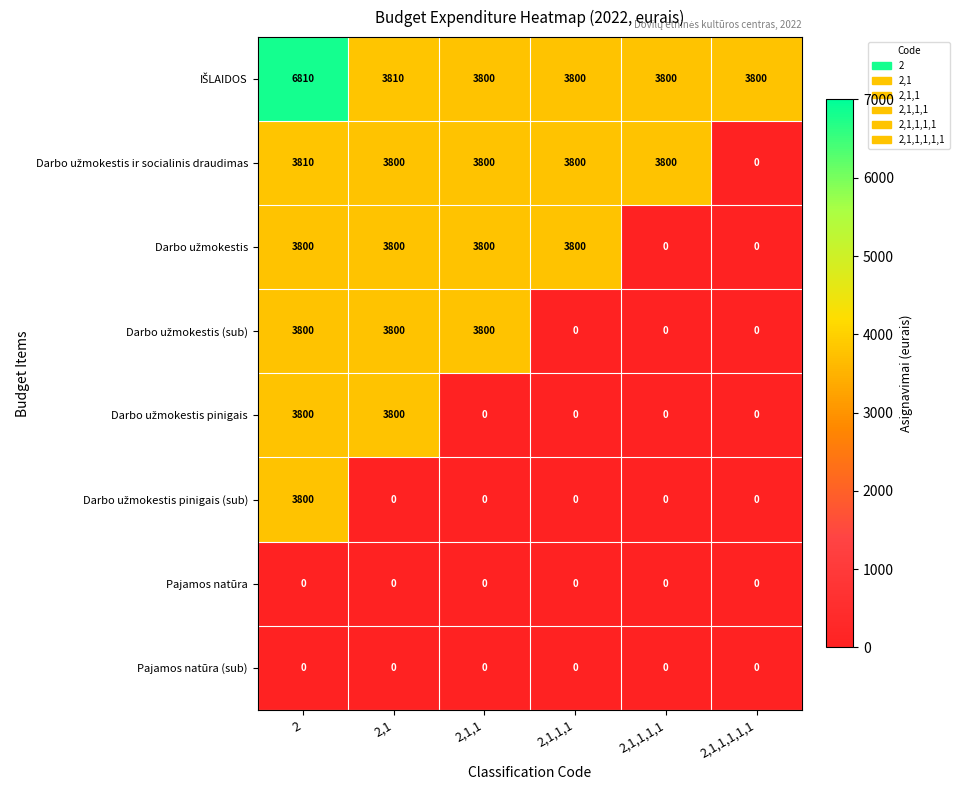

At how many categories does at least one series exceed 1526?

6